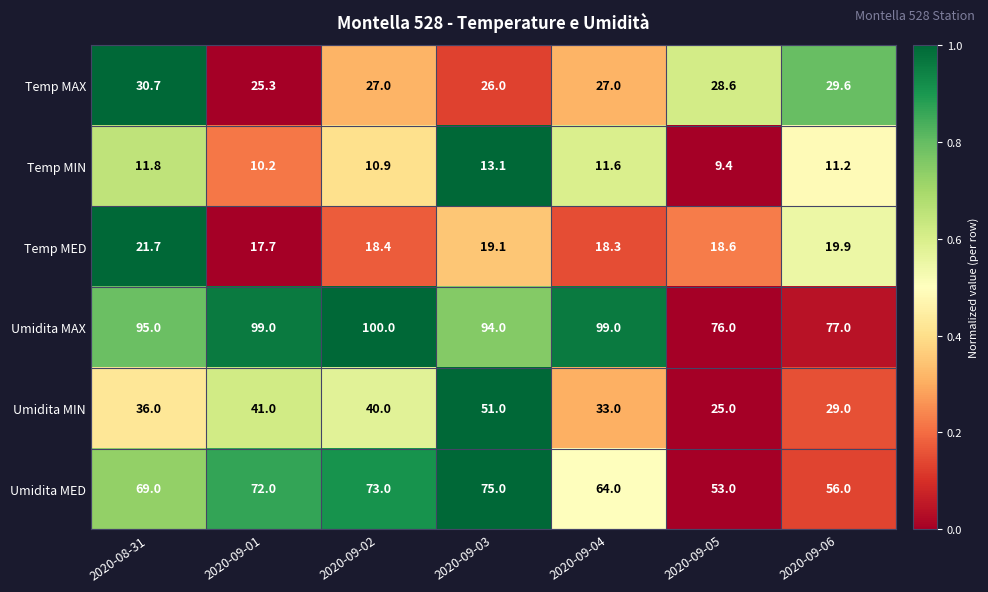

What is the minimum value shown in the chart?

9.4